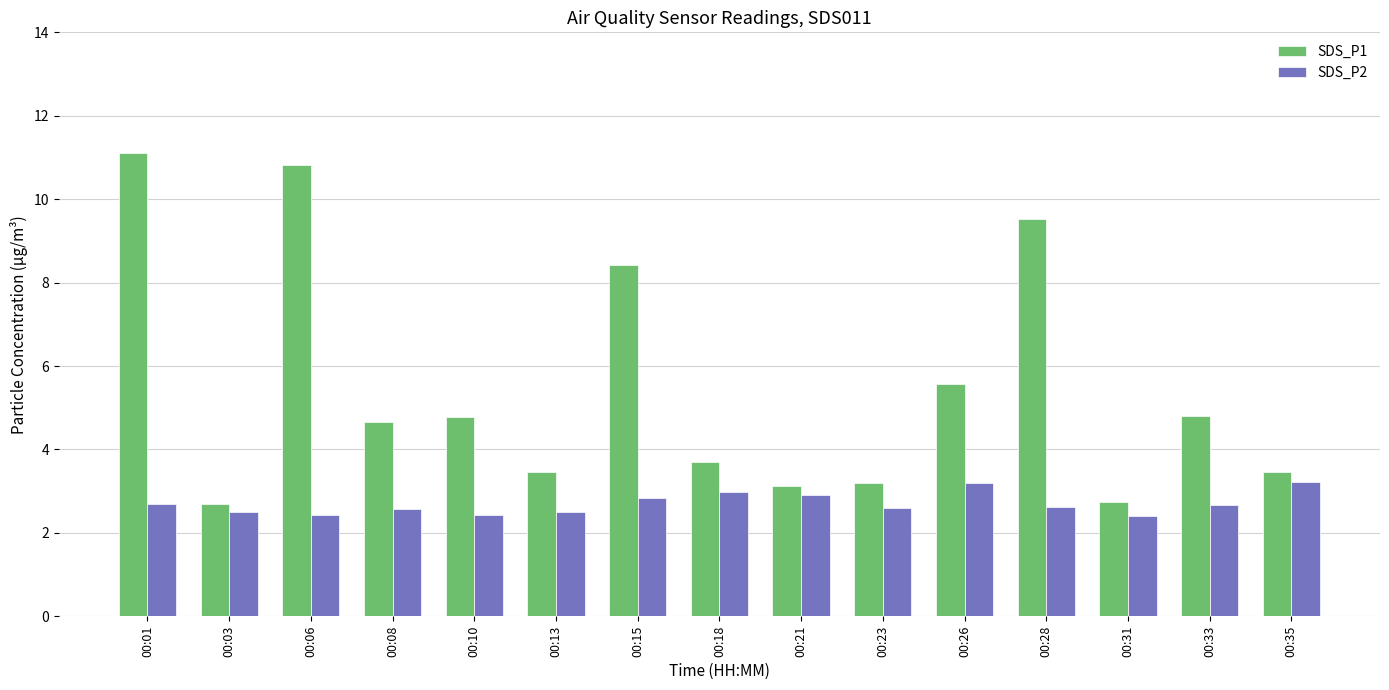

What is the minimum value shown in the chart?

2.4